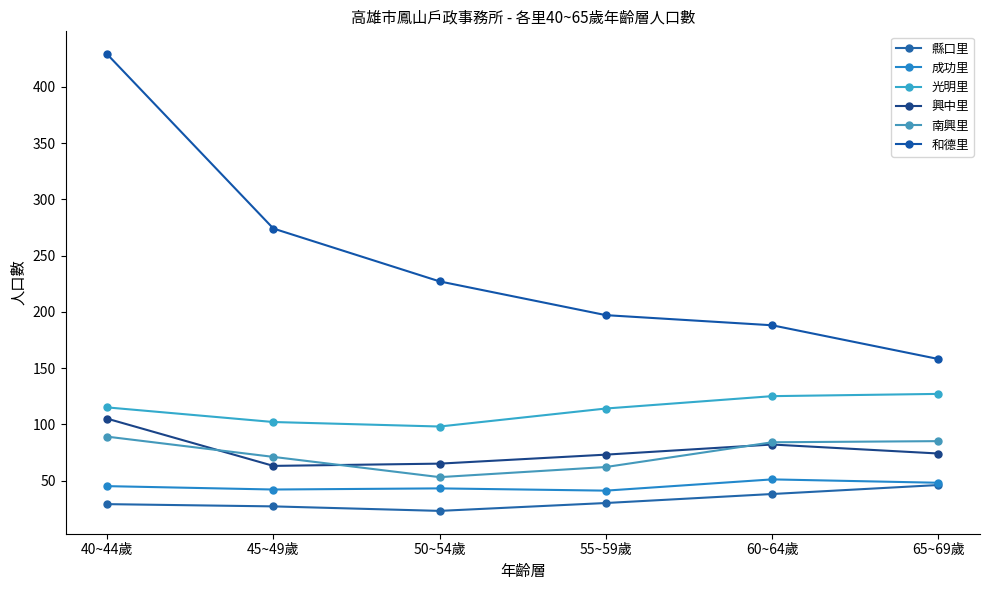

True or false: 縣口里 and 興中里 cross at least once.

False